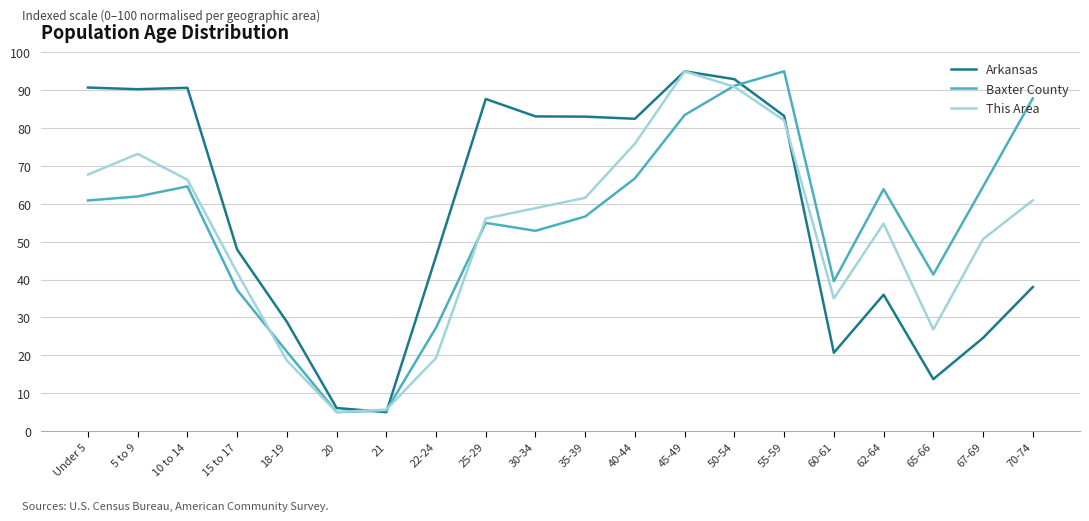

Rank the series at 67-69 from lowest to highest value.

Arkansas, This Area, Baxter County